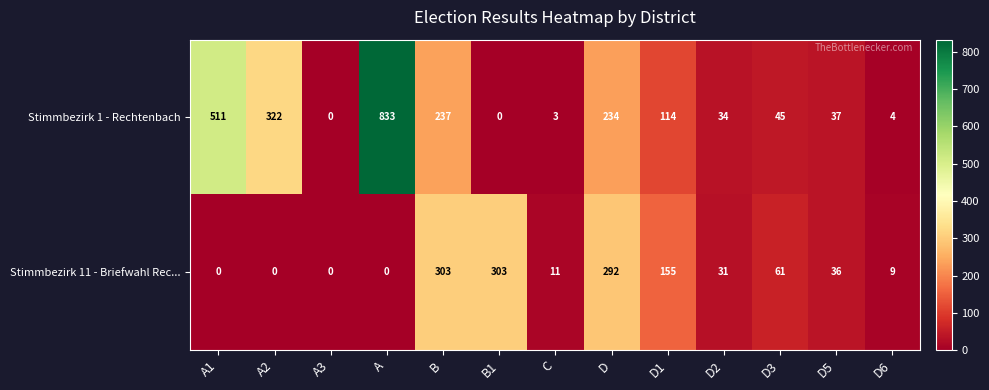

At how many categories does at least one series exceed 525?

1